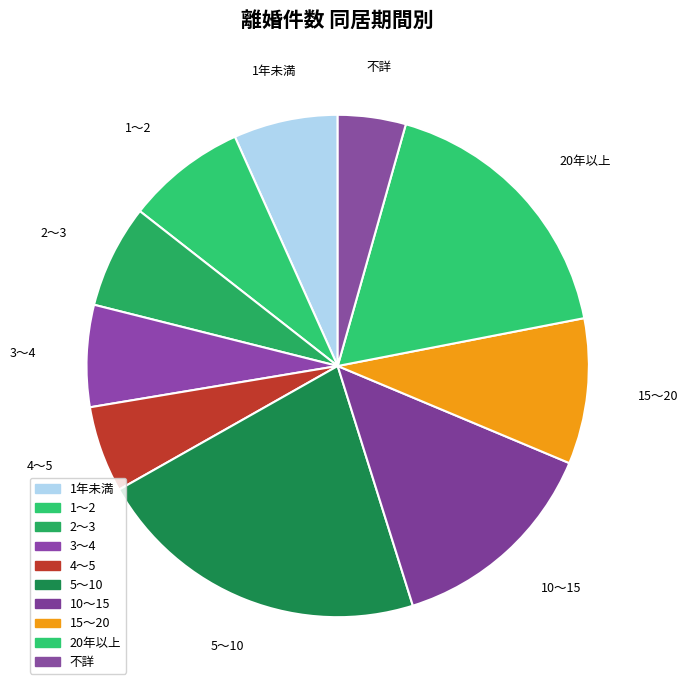

How many slices are in this pie chart?

10